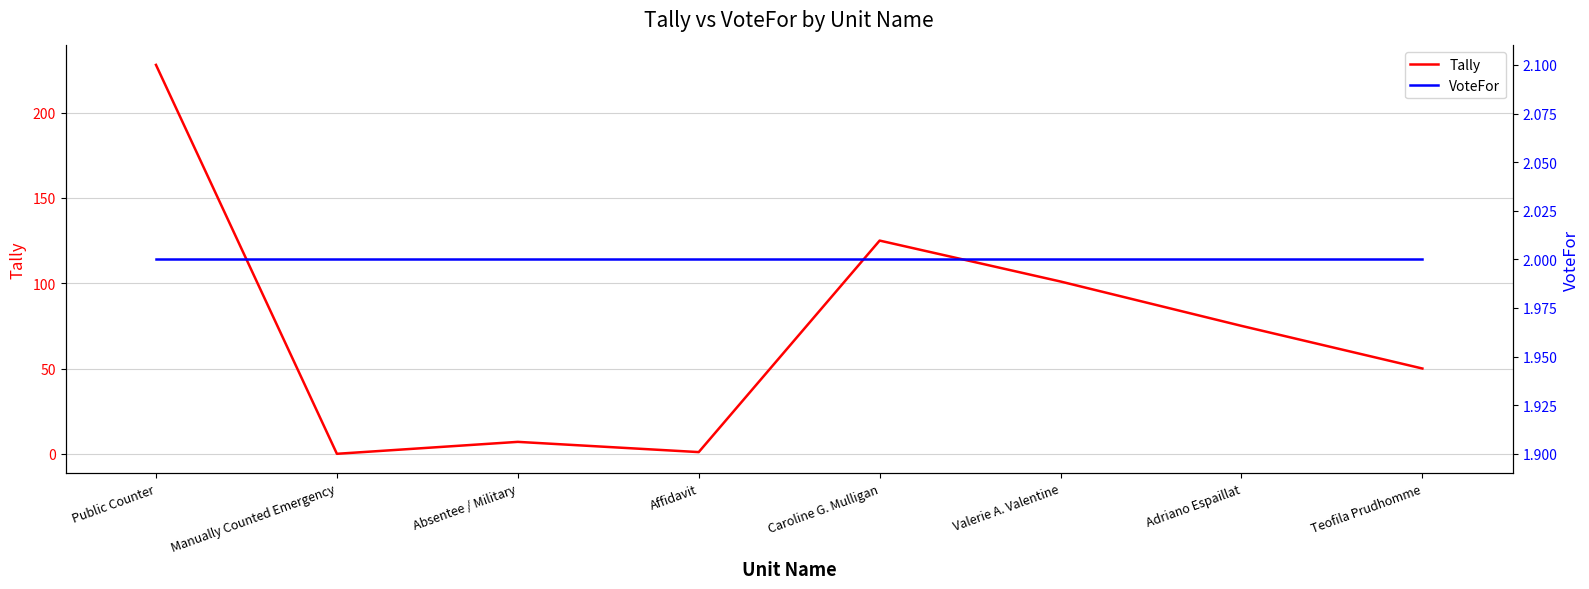

Is this an area chart (filled region under the line)?

No